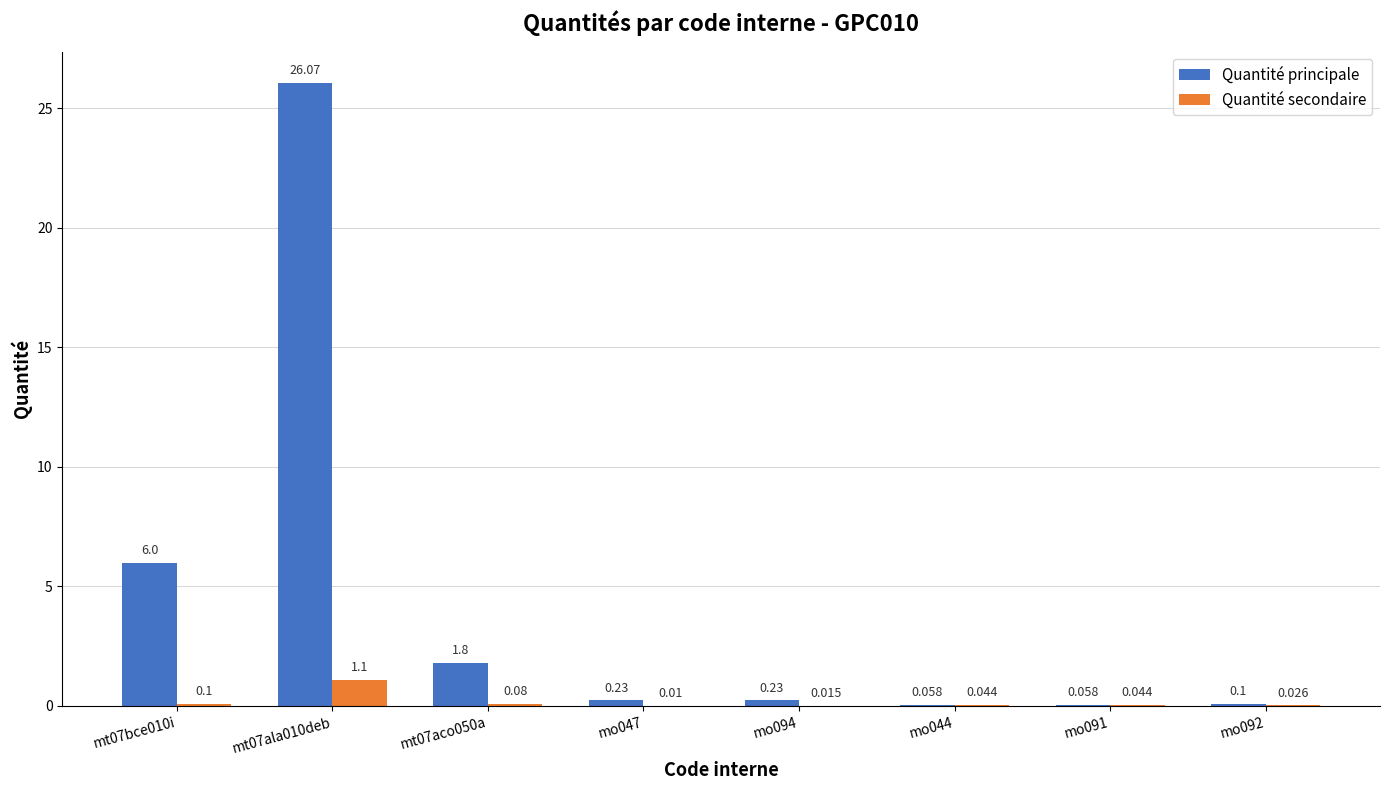

Is the value of Quantité principale at mo044 greater than the value of Quantité secondaire at mo044?

Yes